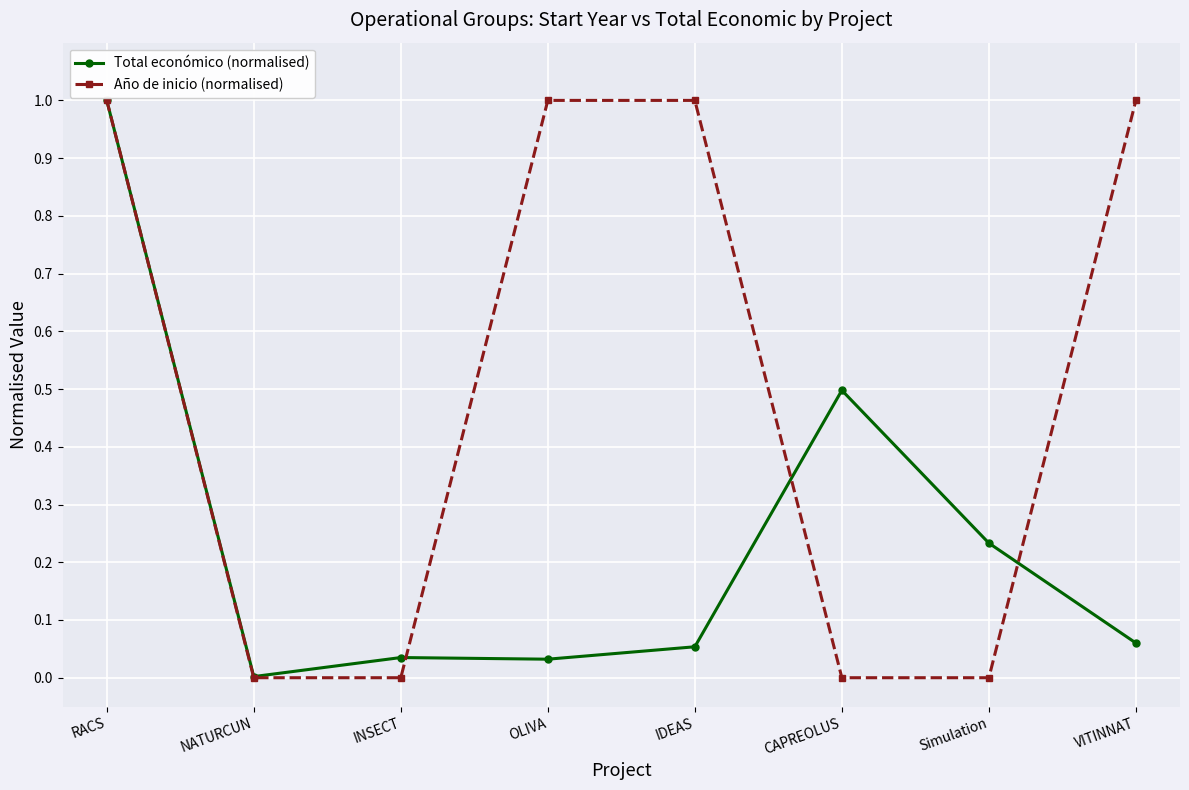

How many Año de inicio (normalised) values are between 0 and 1?

8